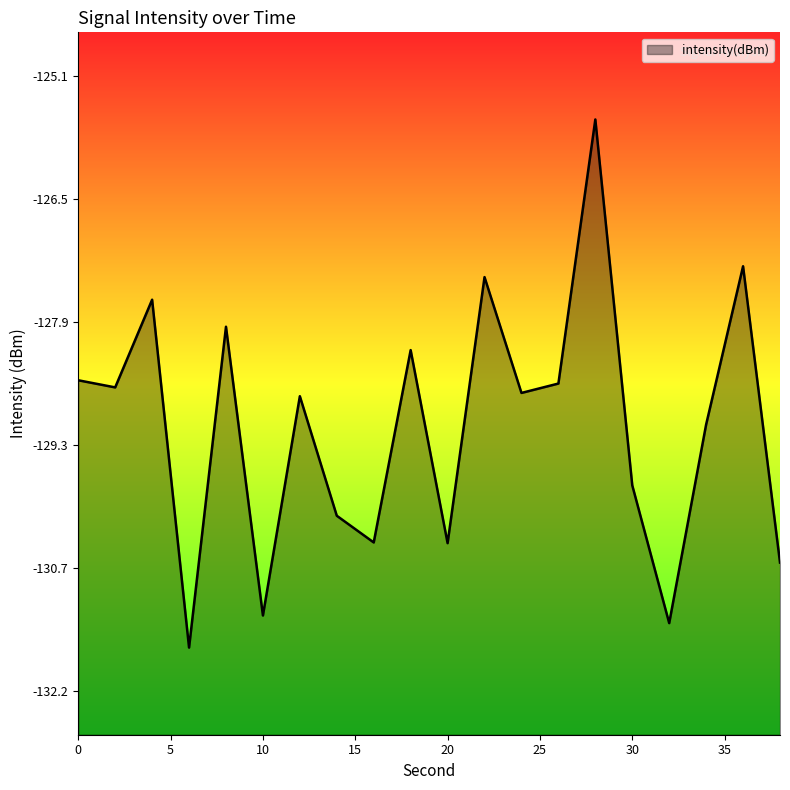

How many interior local valleys (lower than both neighbors) does the data have?

7